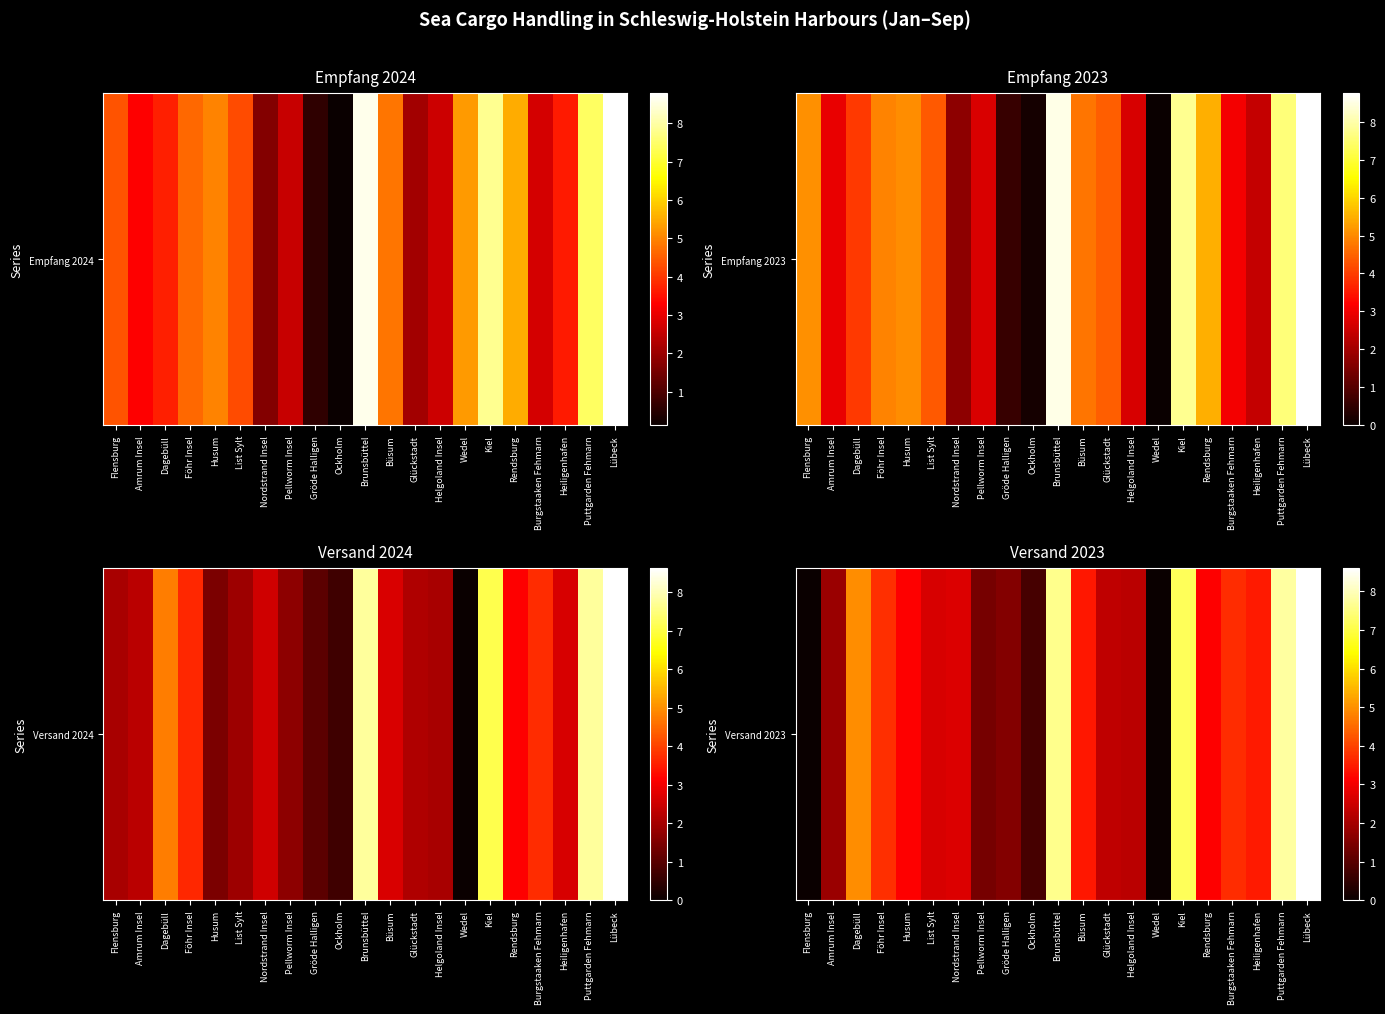

What is the maximum value shown in the chart?

8.6